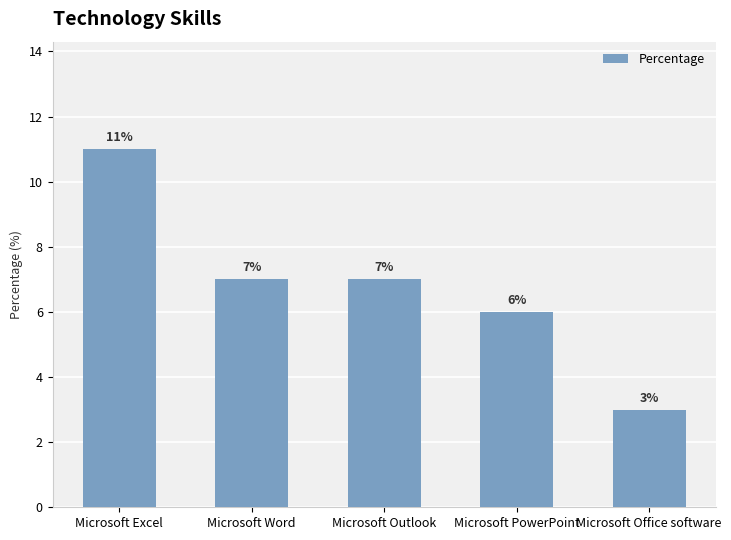

At which category does the chart reach its peak across all series?

Microsoft Excel